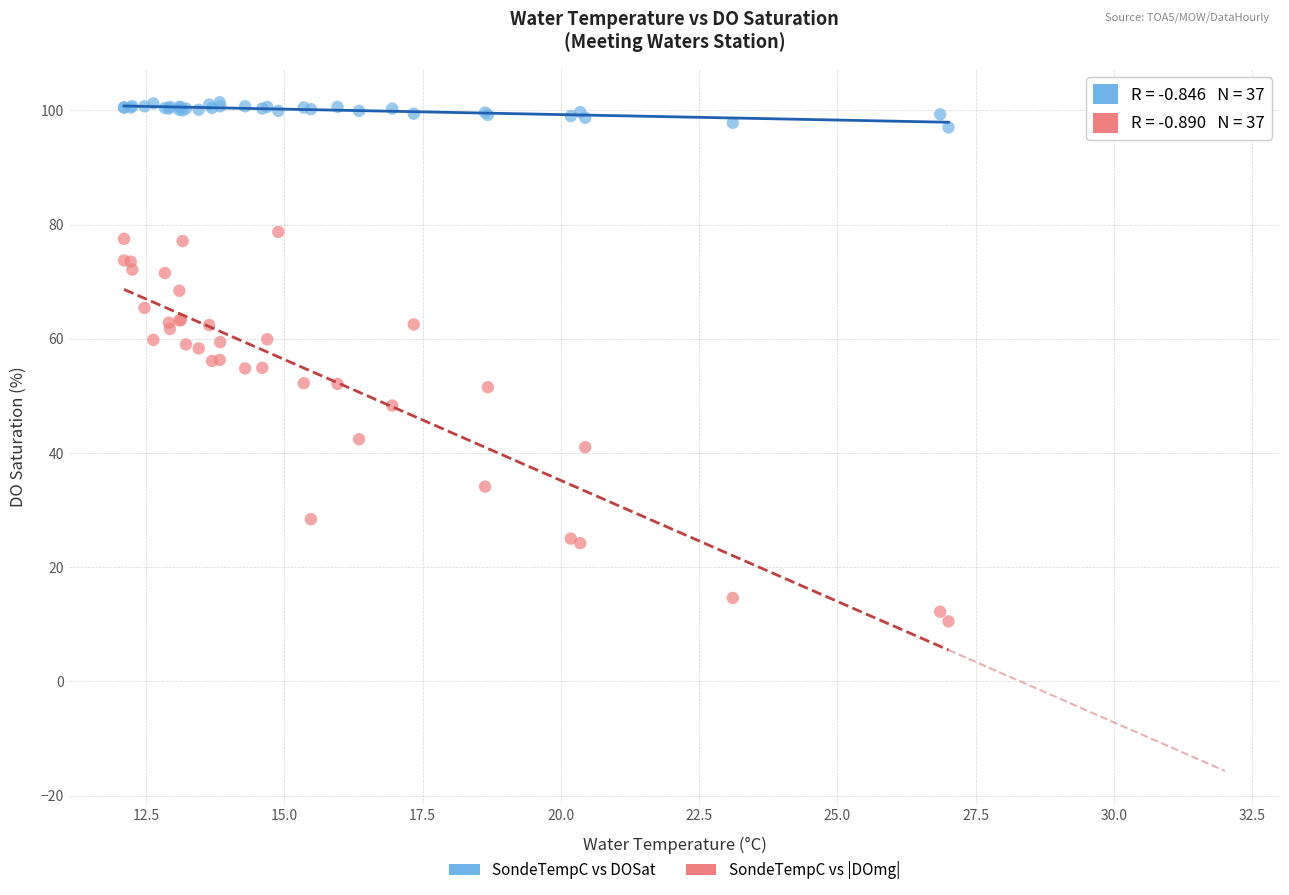

In the SondeTempC vs |DOmg| series, what Y value is closest to 44?

42.4